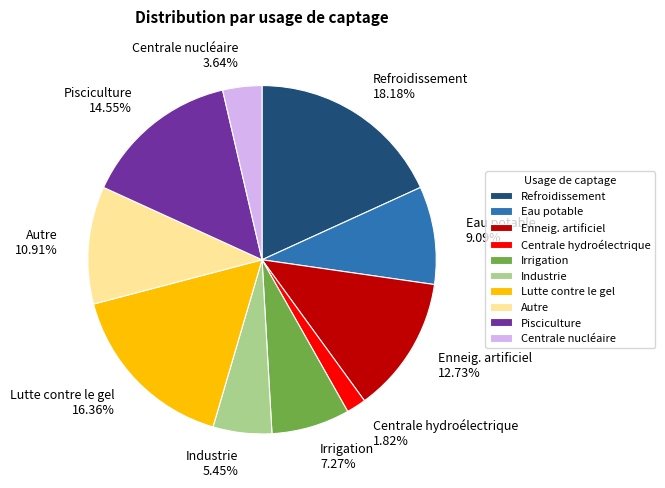

True or false: Refroidissement accounts for 11% of the total.

False